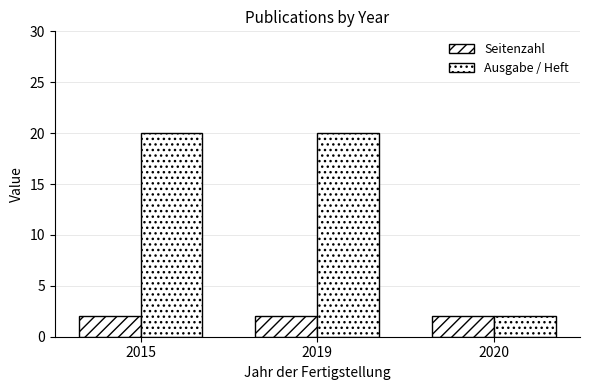

At how many categories does at least one series exceed 7?

2